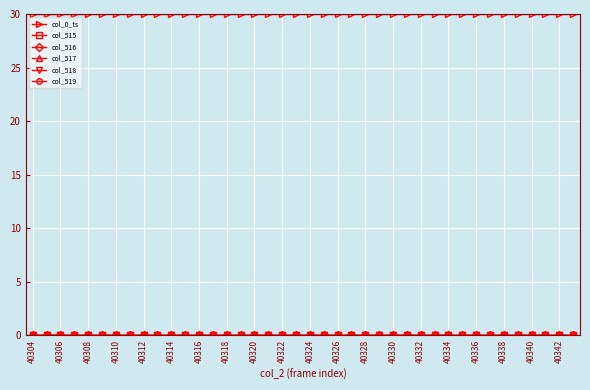

What is the greatest value displayed?

30.0